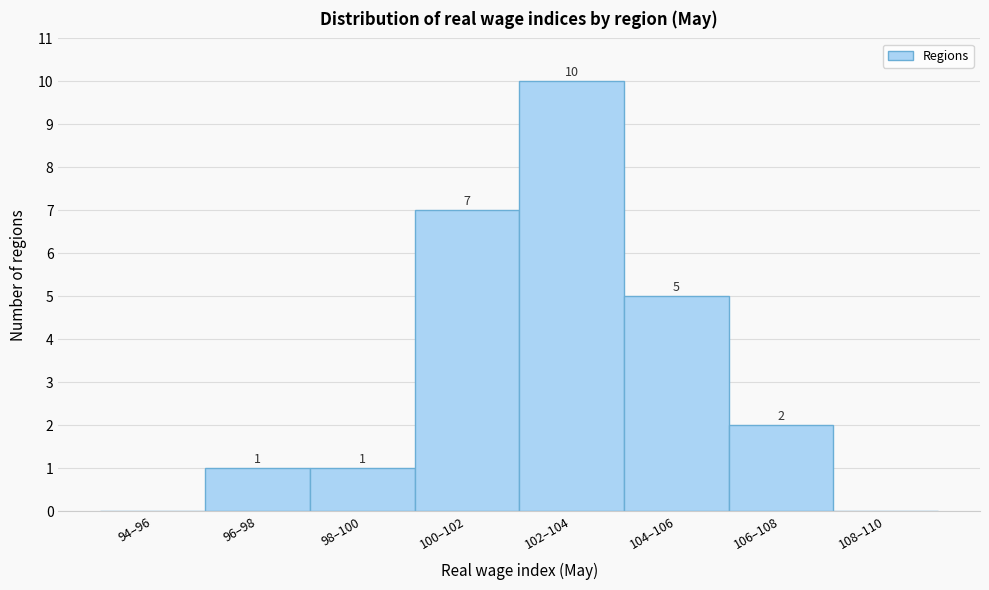

Reading left to right, list all the values displayed in this chart.

94–96=0	96–98=1	98–100=1	100–102=7	102–104=10	104–106=5	106–108=2	108–110=0